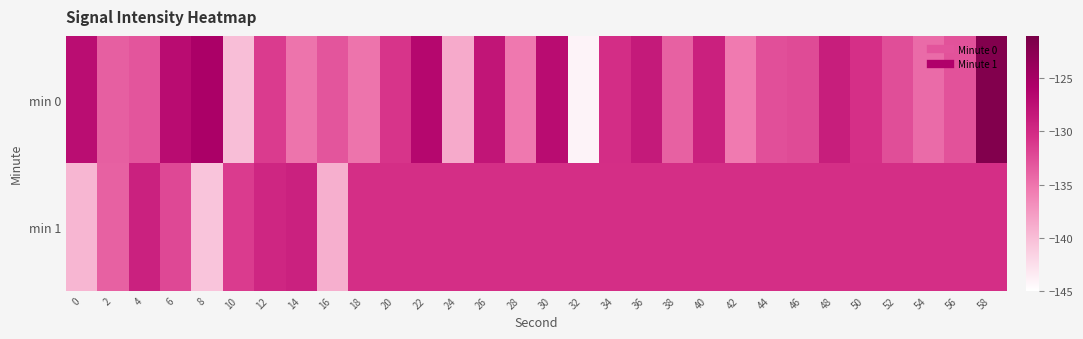

Which series has the largest range (max minus min)?

min 0